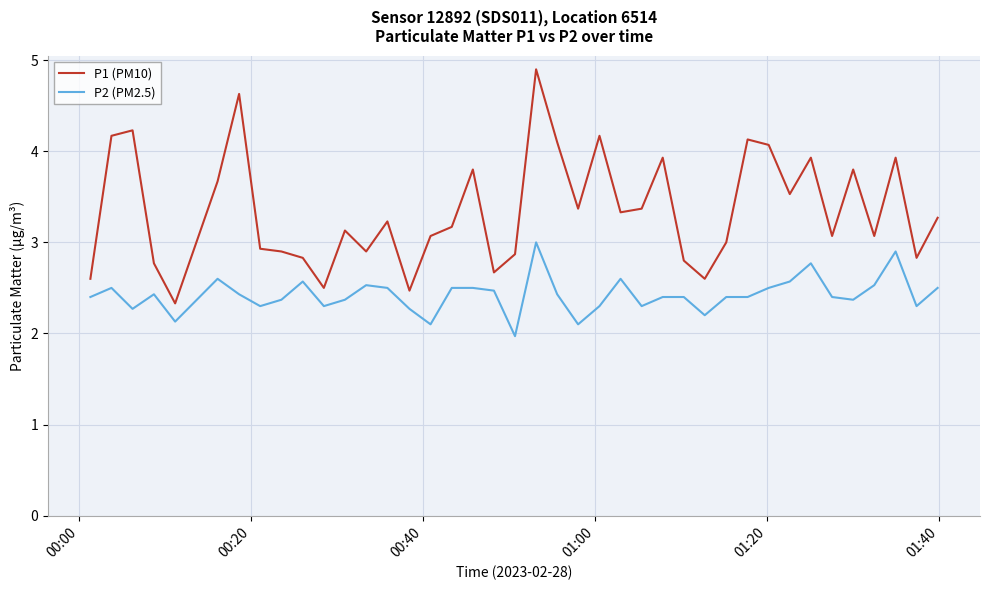

Reading right to left, what are all the values shown in this chart?

P1 (PM10): 3.3	2.8	3.9	3.1	3.8	3.1	3.9	3.5	4.1	4.1	3.0	2.6	2.8	3.9	3.4	3.3	4.2	3.4	4.1	4.9	2.9	2.7	3.8	3.2	3.1	2.5	3.2	2.9	3.1	2.5	2.8	2.9	2.9	4.6	3.7	2.3	2.8	4.2	4.2	2.6
P2 (PM2.5): 2.5	2.3	2.9	2.5	2.4	2.4	2.8	2.6	2.5	2.4	2.4	2.2	2.4	2.4	2.3	2.6	2.3	2.1	2.4	3.0	2.0	2.5	2.5	2.5	2.1	2.3	2.5	2.5	2.4	2.3	2.6	2.4	2.3	2.4	2.6	2.1	2.4	2.3	2.5	2.4